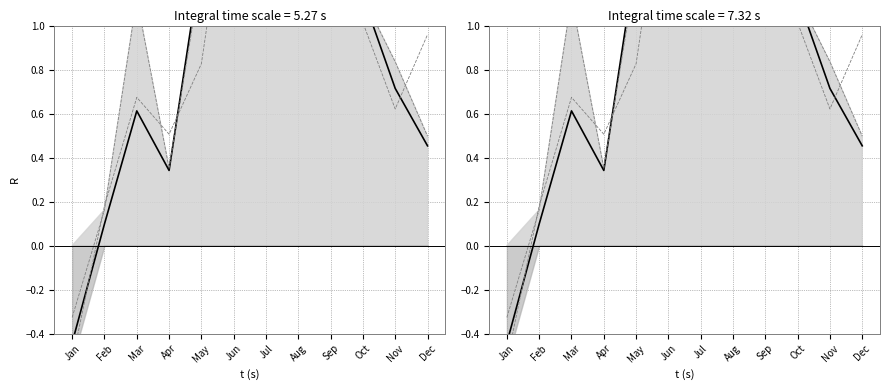

Does the chart display data point markers on the line(s)?

No